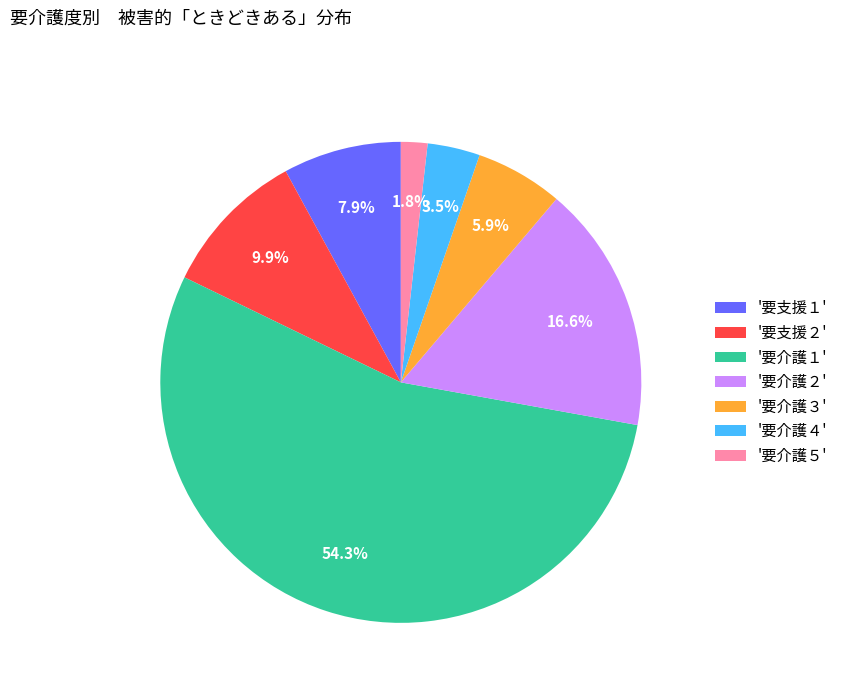

Count the number of slices in the pie.

7